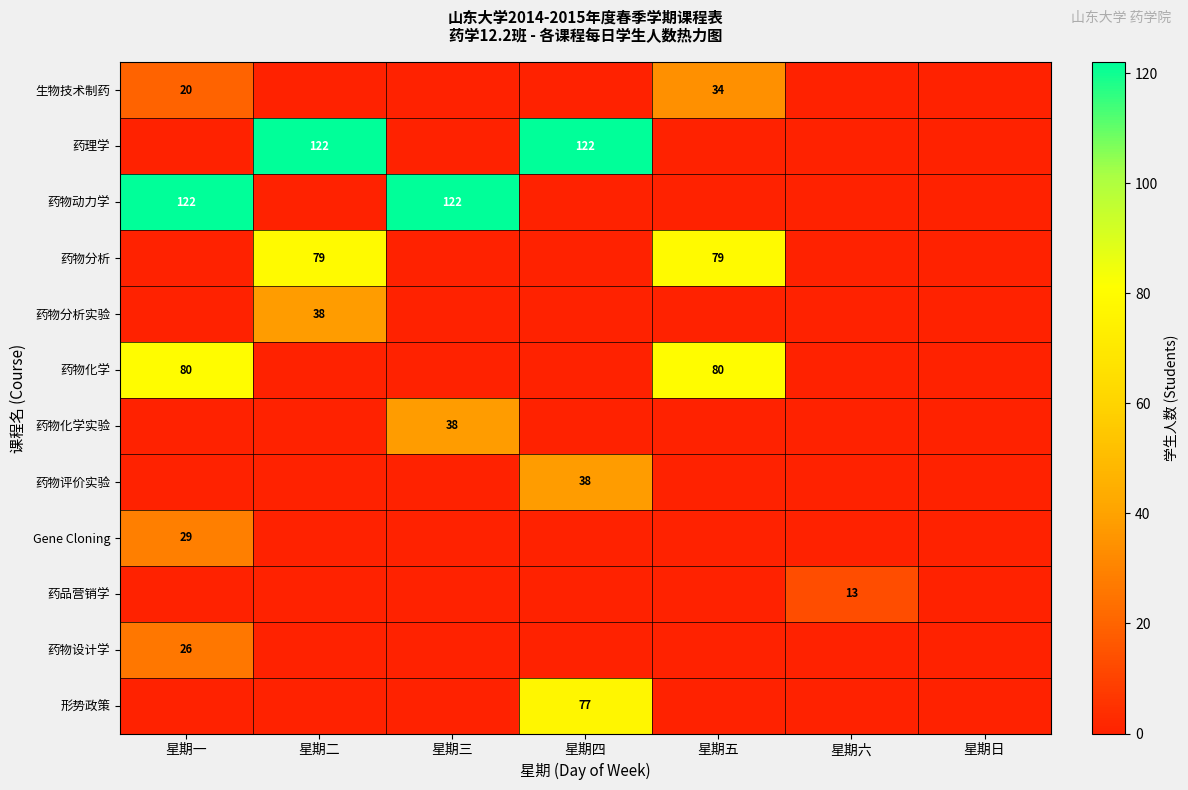

Is it true that 药理学 equals 122 at 星期二?

True